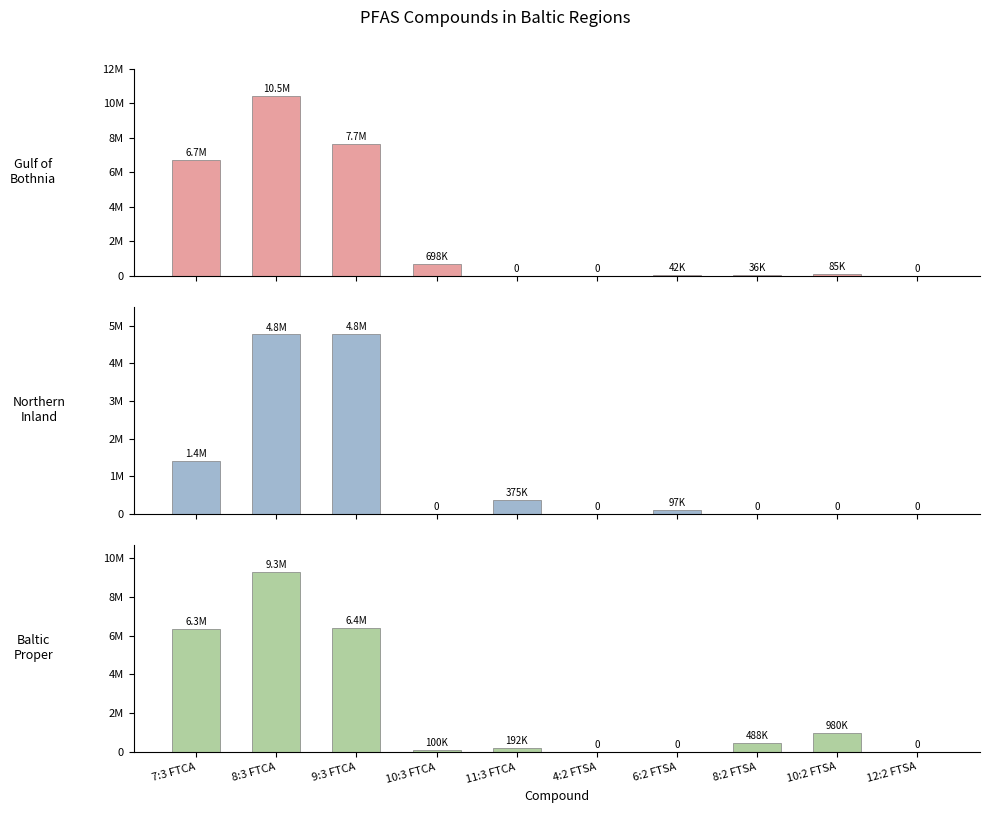

What value does the Baltic Proper series have at 7:3 FTCA?

6340974.7